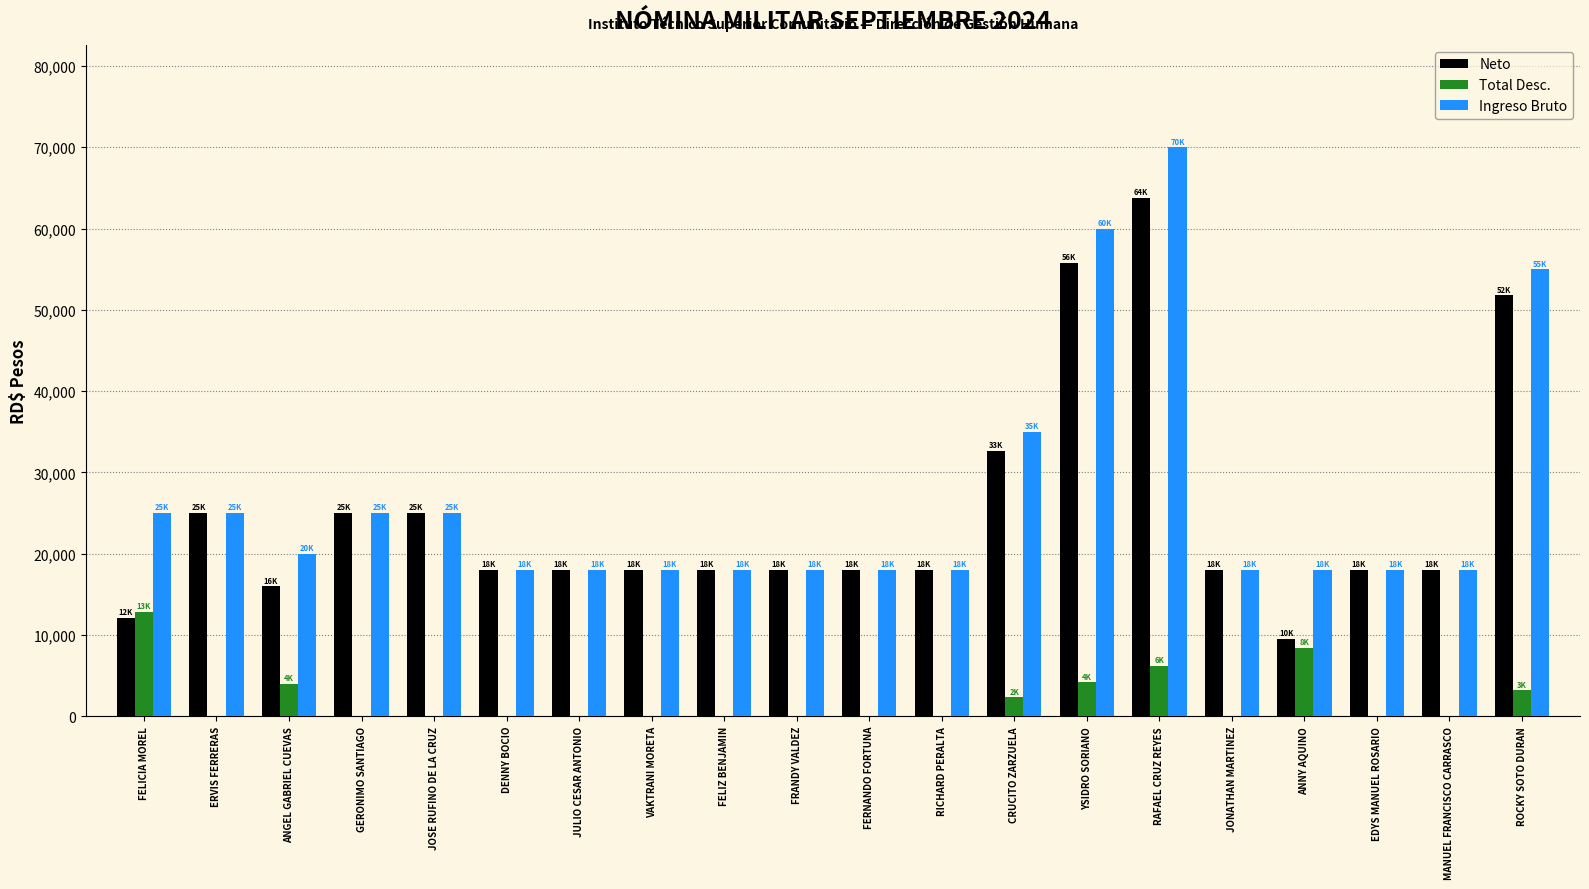

What is the total value across all series at JULIO CESAR ANTONIO?

36000.0